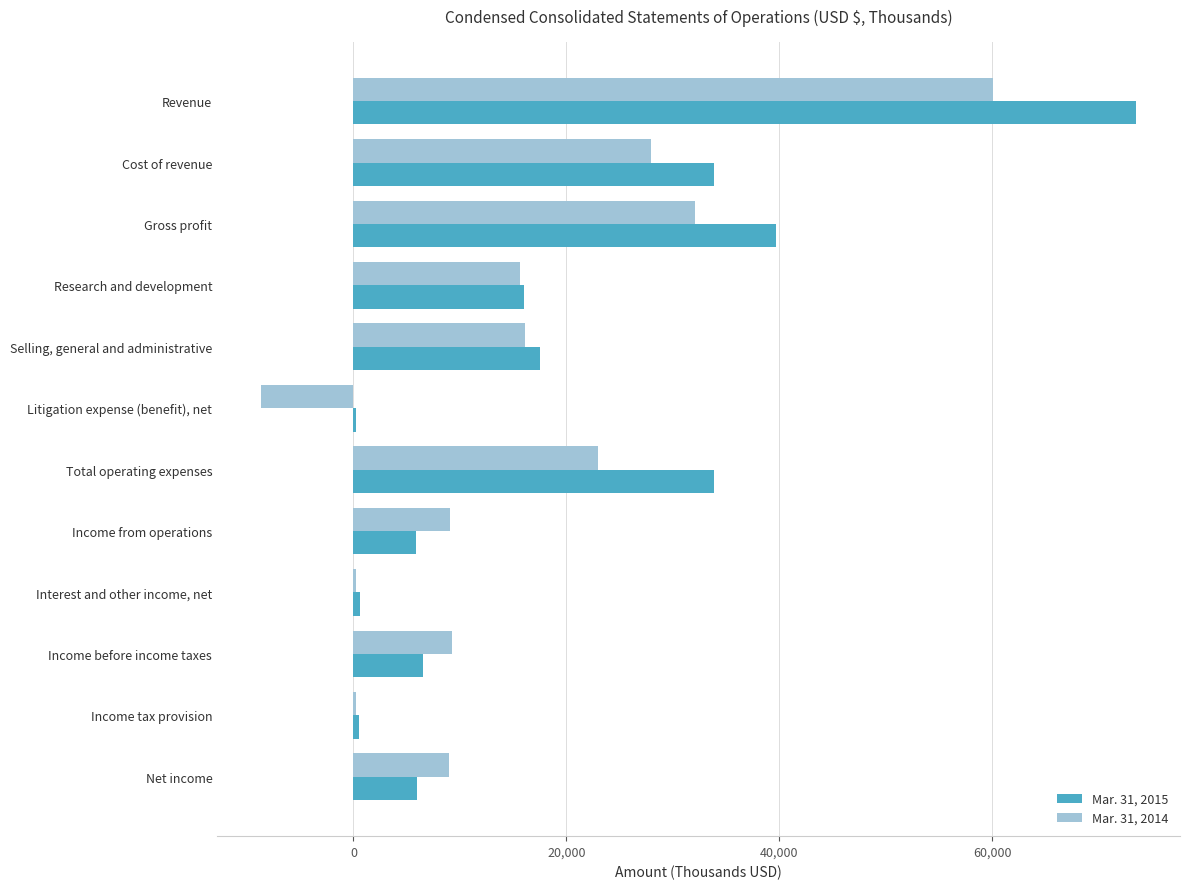

What is the sum of all Mar. 31, 2015 values?

234225